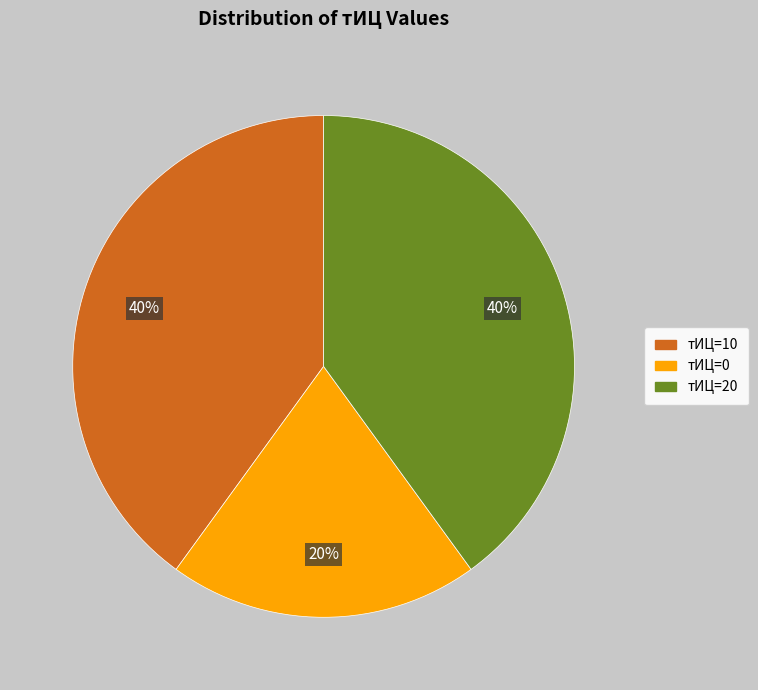

Does any single category account for the majority?

No